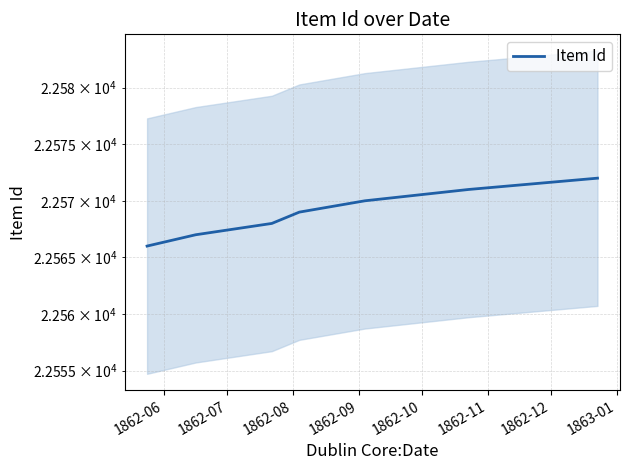

Which category has the lowest value across all series?

1862-06